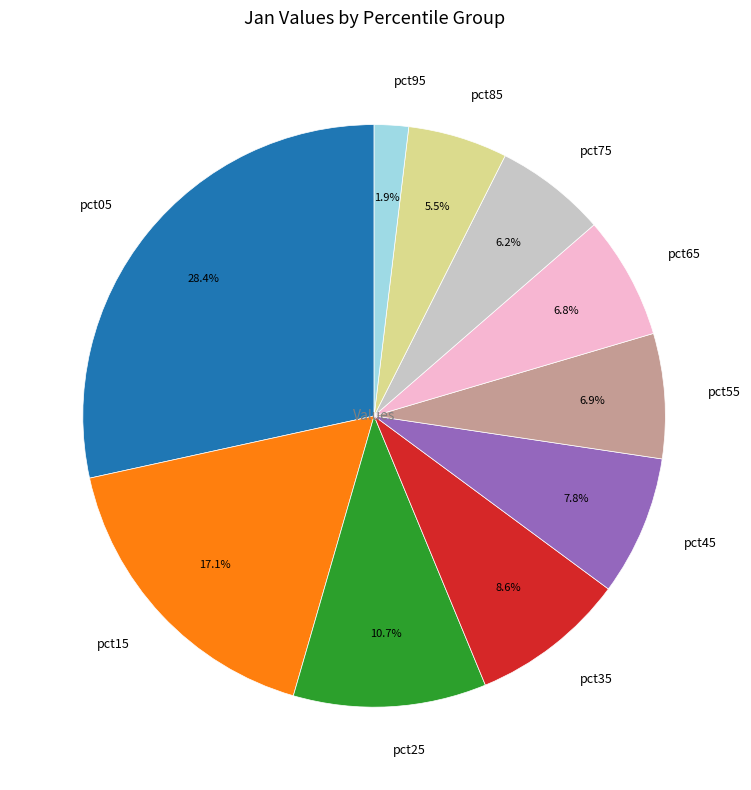

Which slice is the largest?

pct05